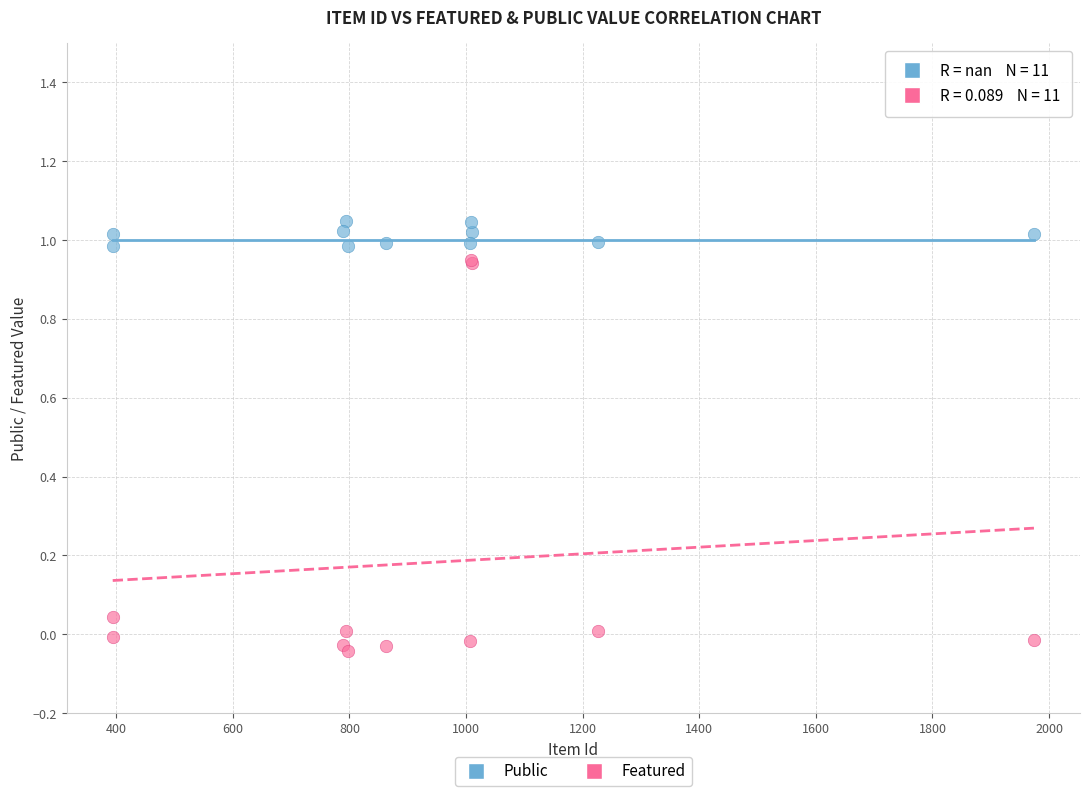

Which series has the largest Y range (max minus min)?

Featured